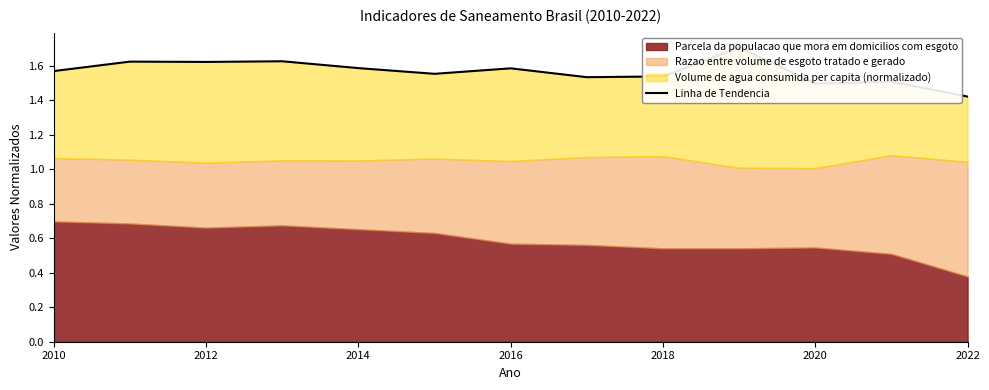

Count the values in the range 1 to 2.

13